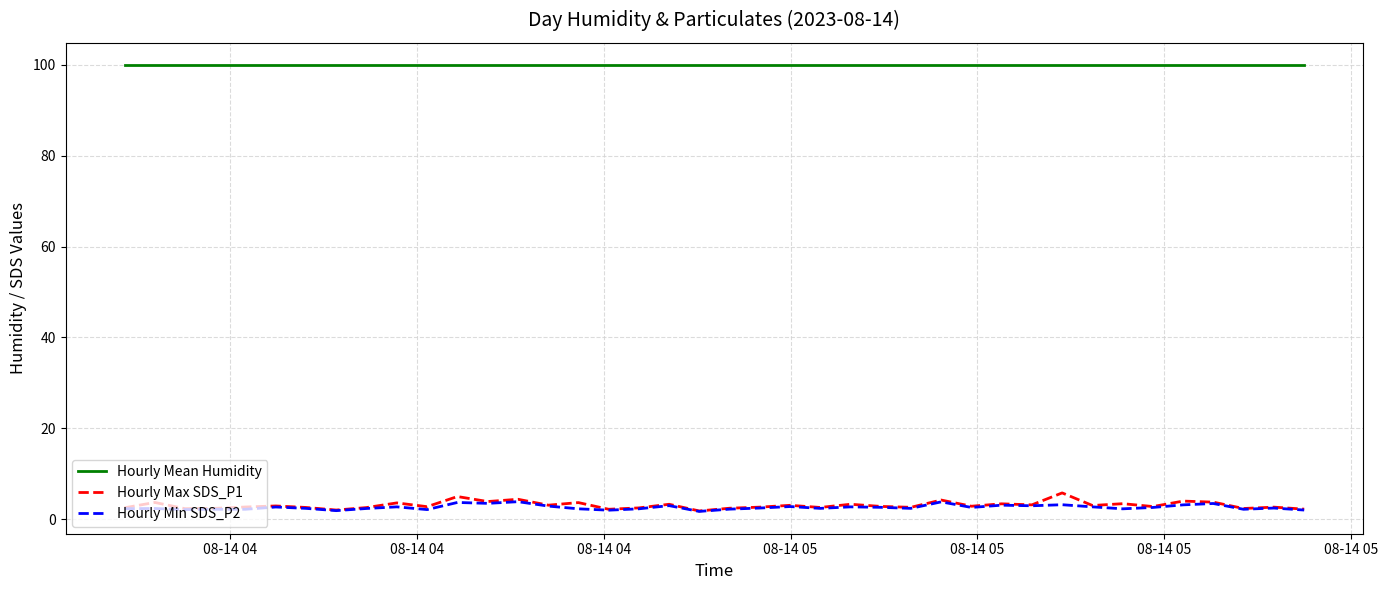

What are all the series names shown in the legend?

Hourly Mean Humidity, Hourly Max SDS_P1, Hourly Min SDS_P2